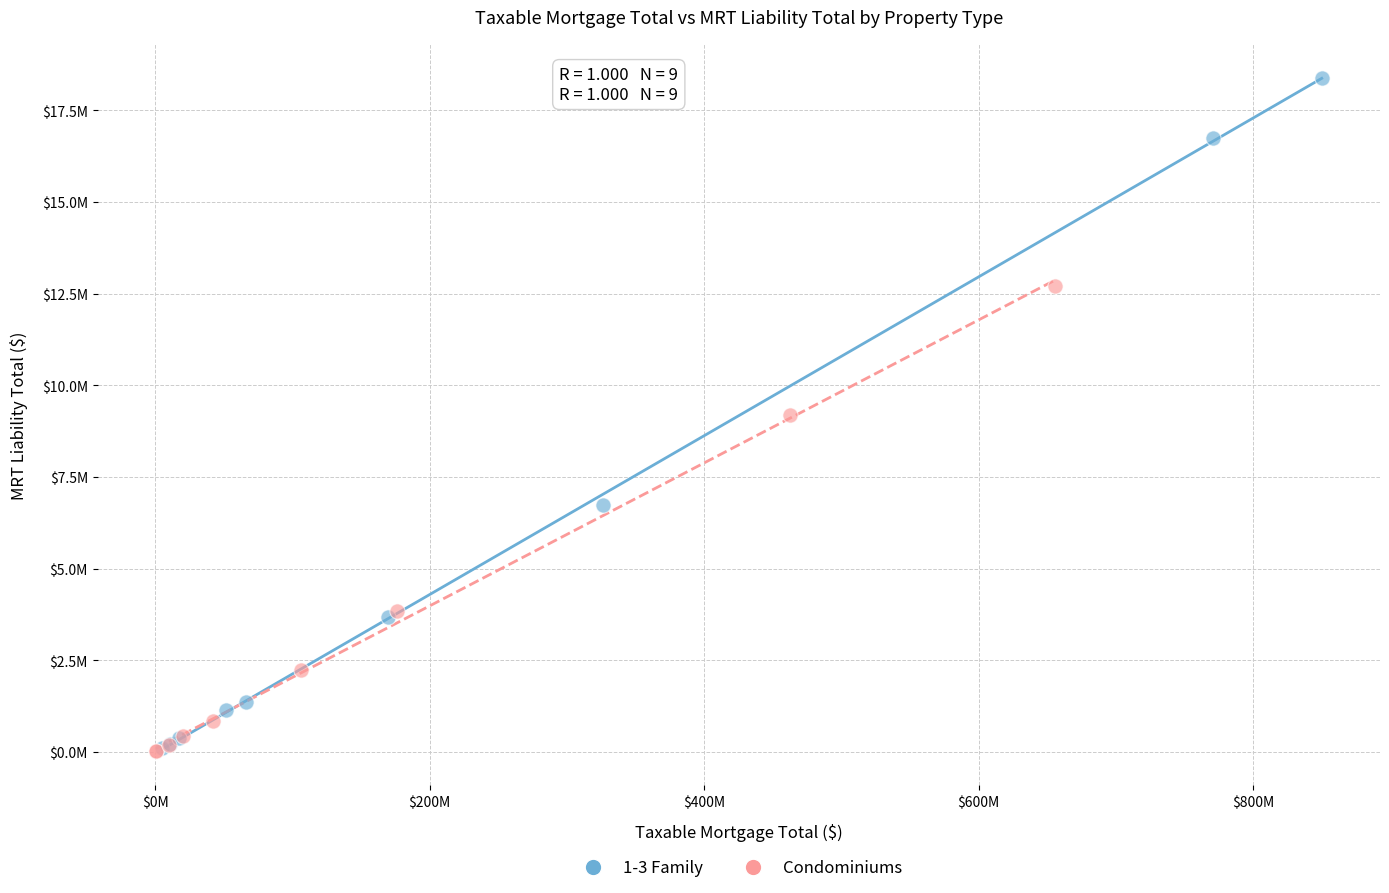

What are all the series names shown in the legend?

1-3 Family, Condominiums